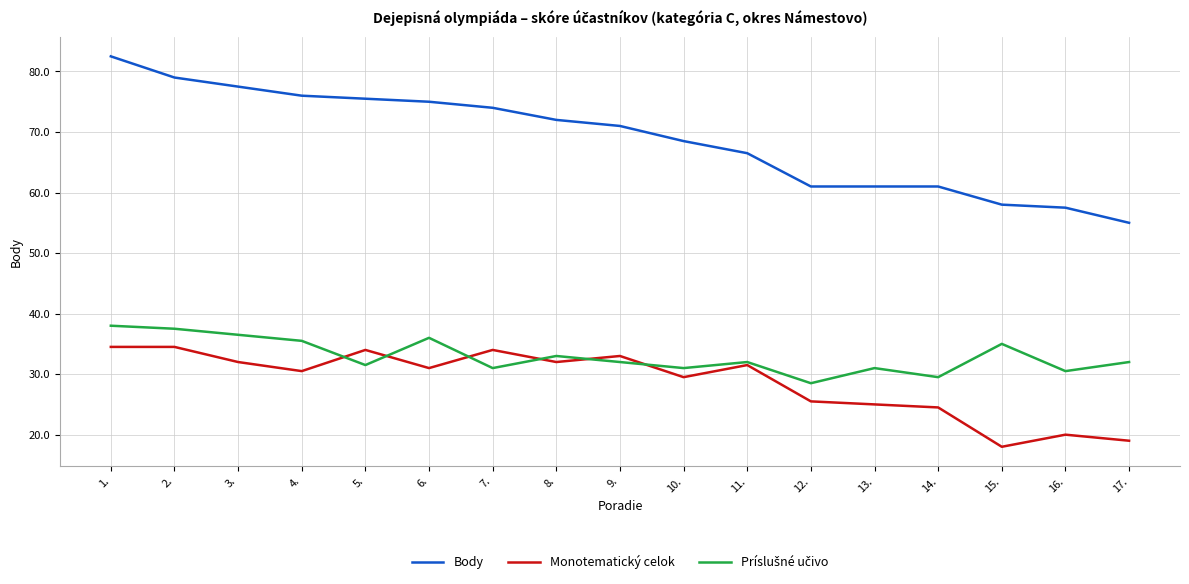

Which series changed the most between 6. and 15.?

Body